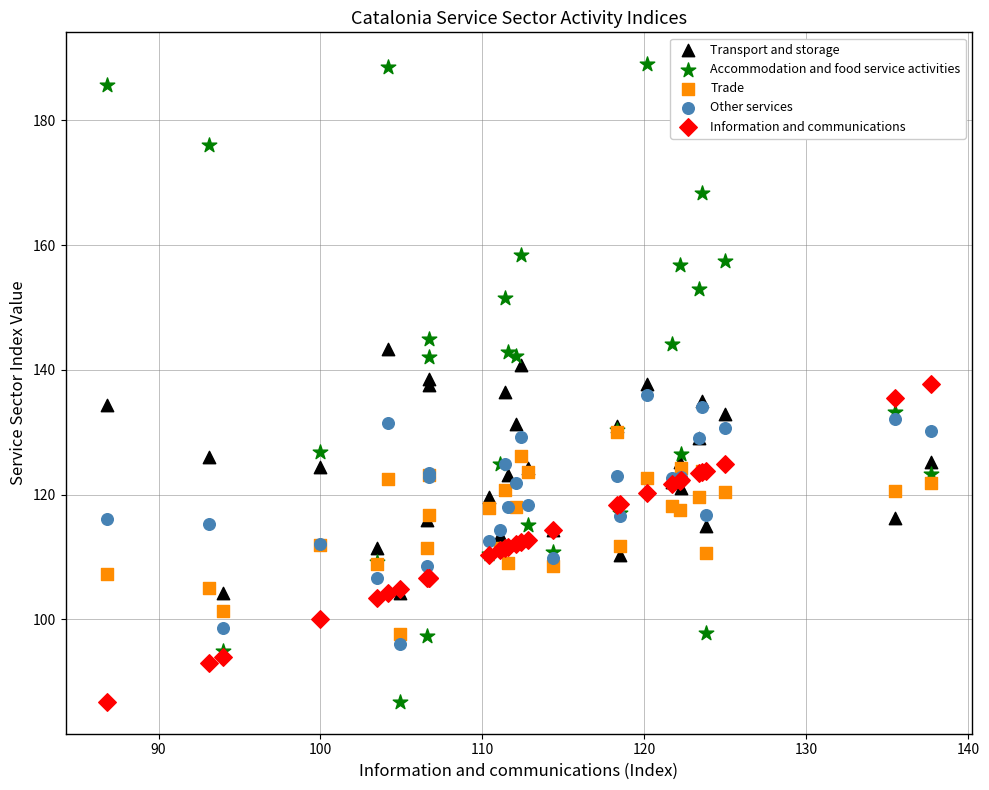

What are all the series names shown in the legend?

Transport and storage, Accommodation and food service activities, Trade, Other services, Information and communications